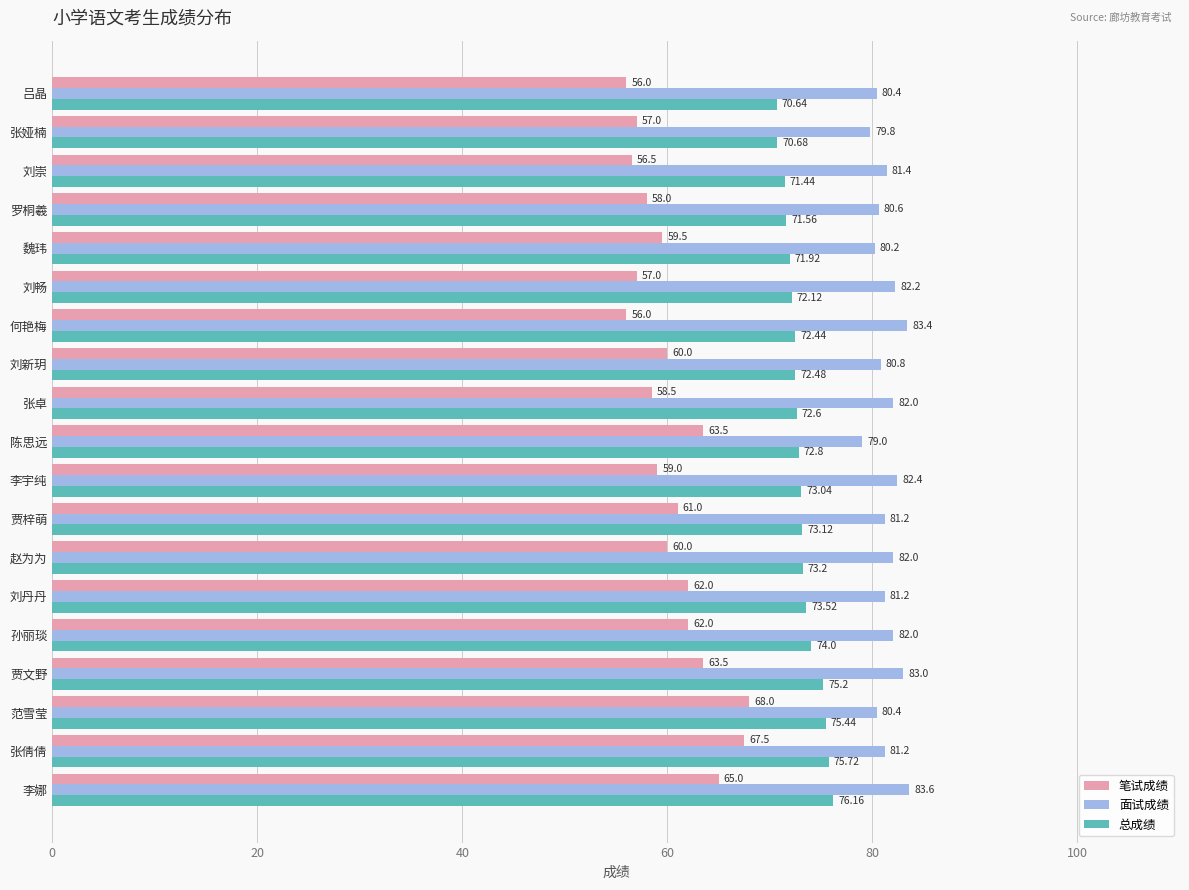

What is the difference between the second highest and minimum values in the 总成绩 series?

5.1